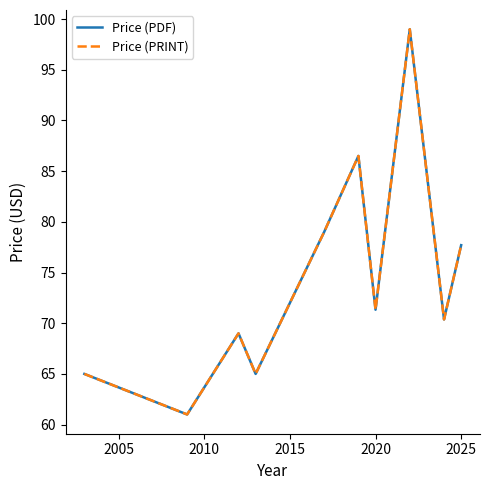

Reading left to right, list all the values displayed in this chart.

Price (PDF): 65.0	61.0	69.0	65.0	79.0	86.5	71.3	99.0	70.4	77.7
Price (PRINT): 65.0	61.0	69.0	65.0	79.0	86.5	71.3	99.0	70.4	77.7